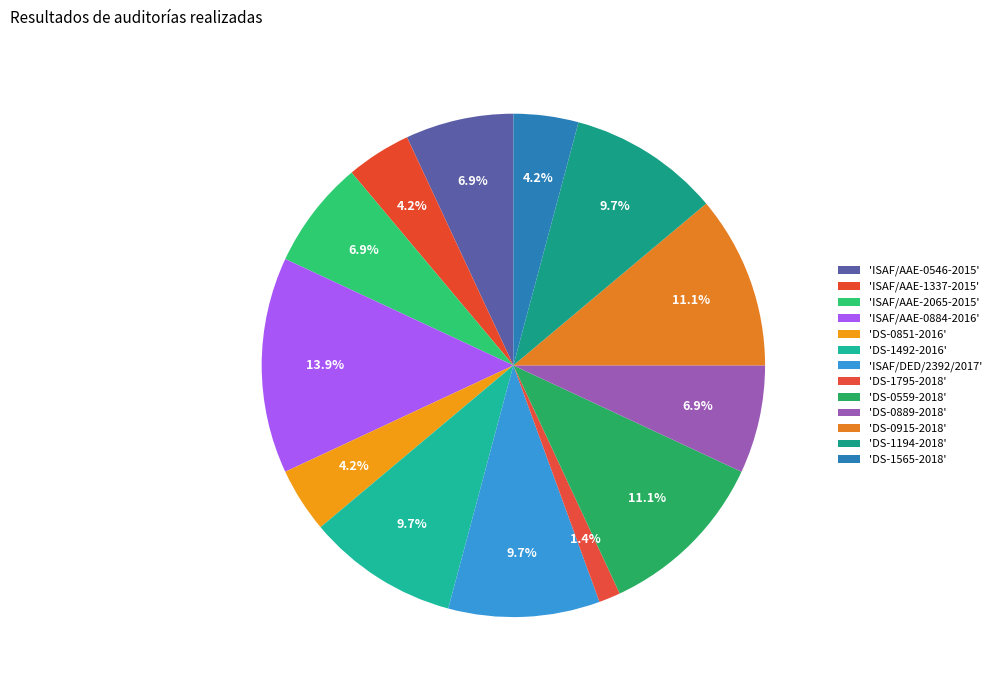

What is the smallest slice in the pie chart?

DS-1795-2018